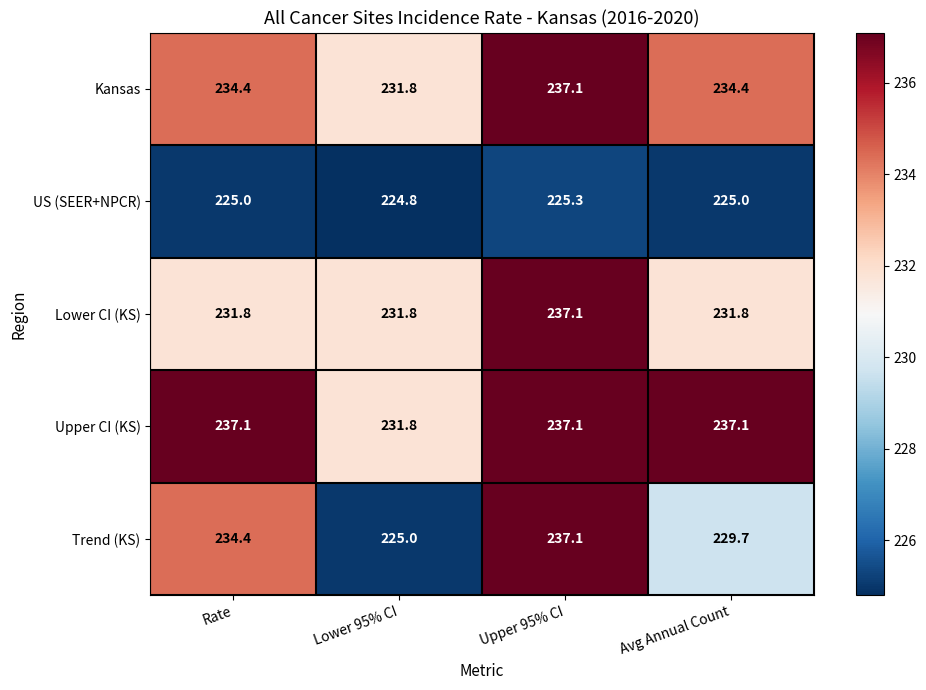

What is the sum of the Upper CI (KS) values at Lower 95% CI and Rate?

468.9